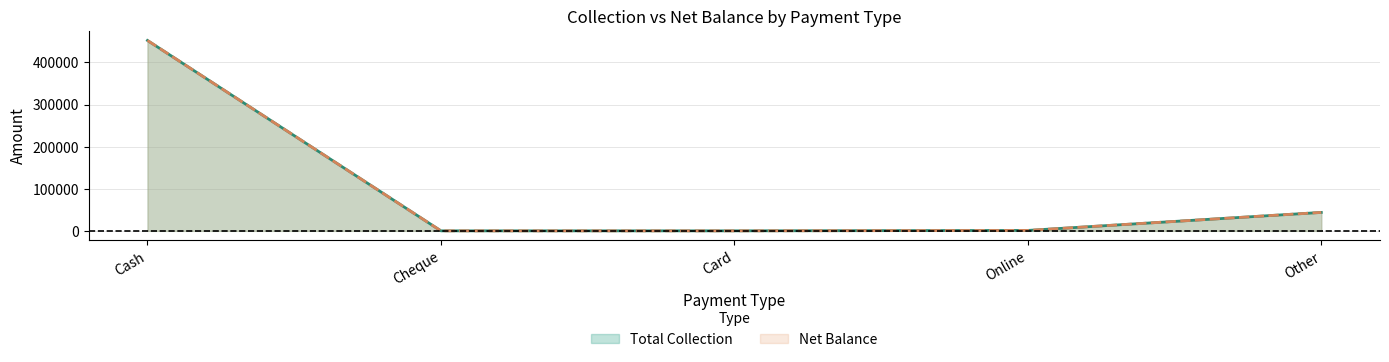

How many categories are shown in the chart?

5